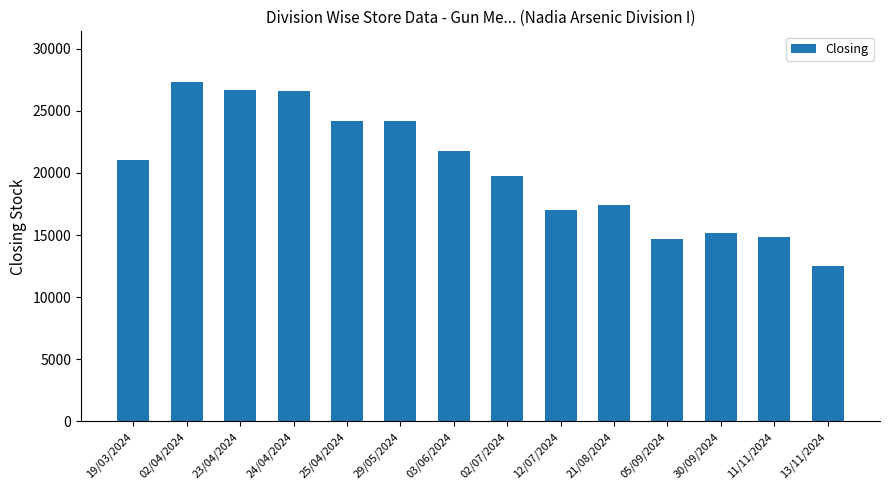

Is it true that the value at 13/11/2024 is 12487?

True